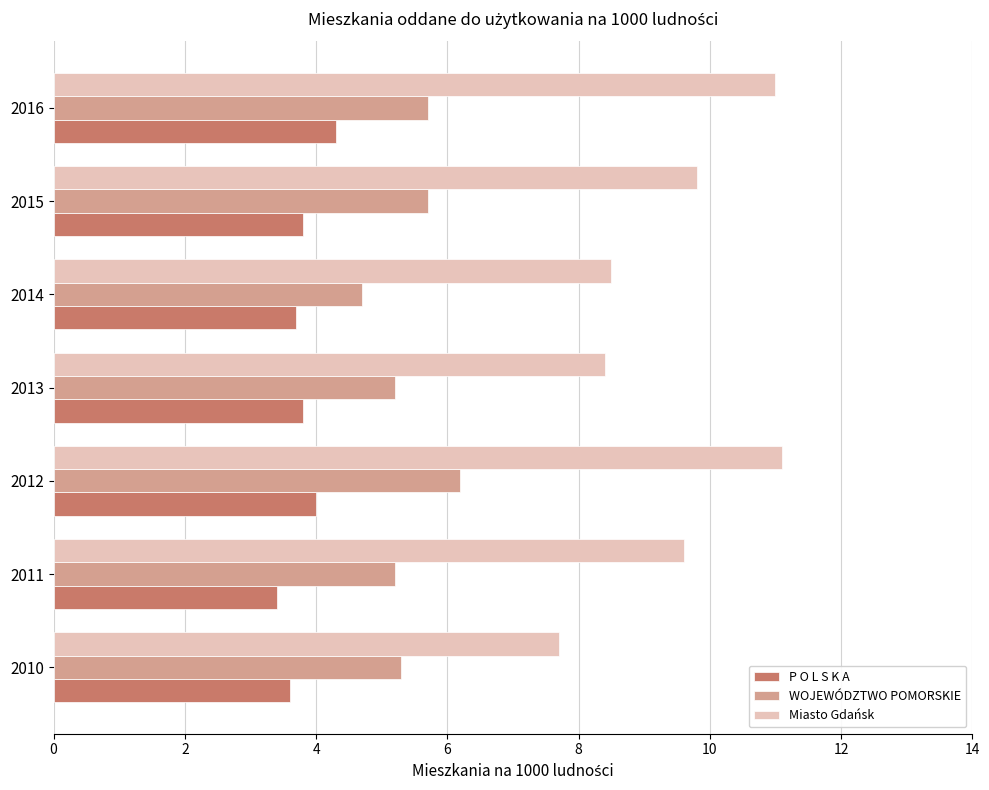

The WOJEWÓDZTWO POMORSKIE series shows 4.7 at 2014. True or false?

True